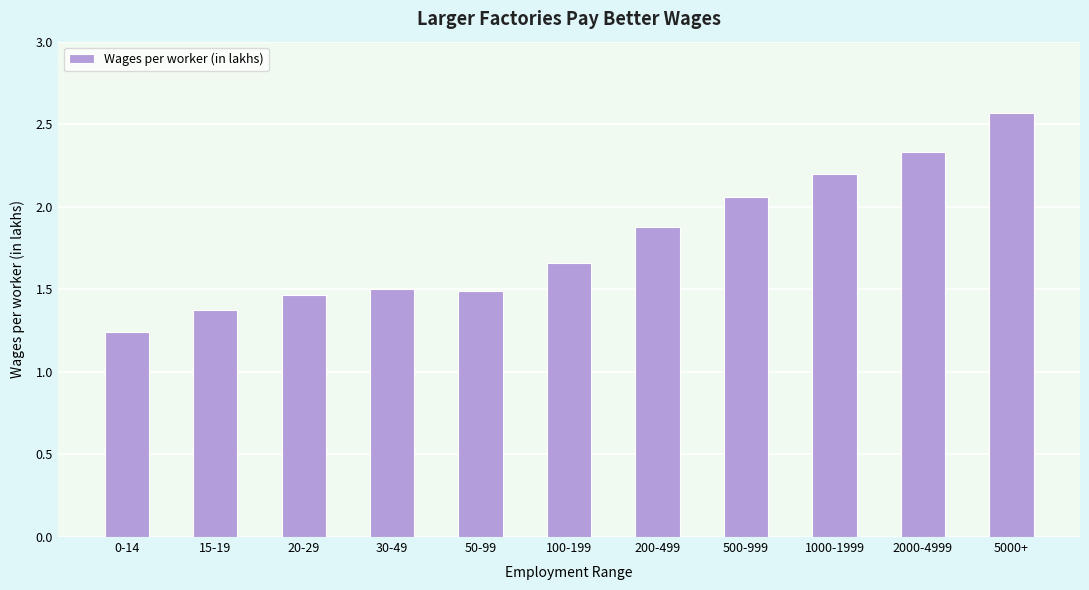

Which category has the highest value across all series?

5000+